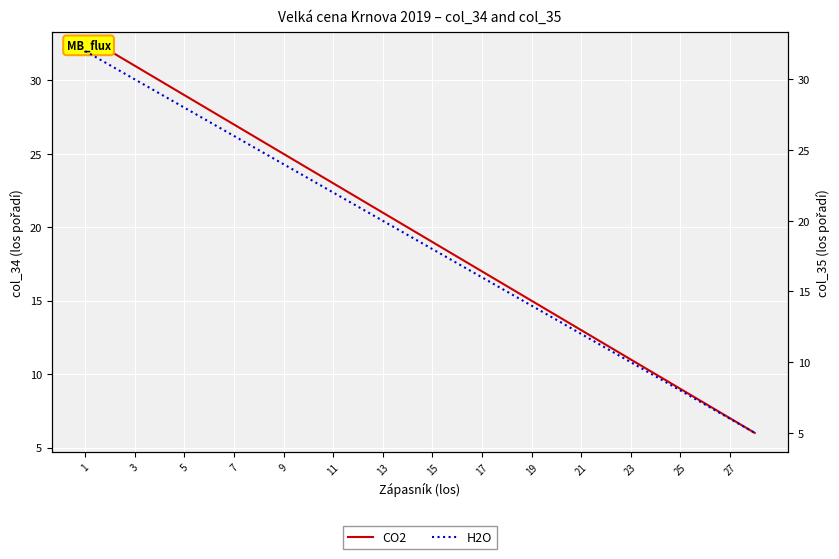

How many data points in CO2 are above 20?

13